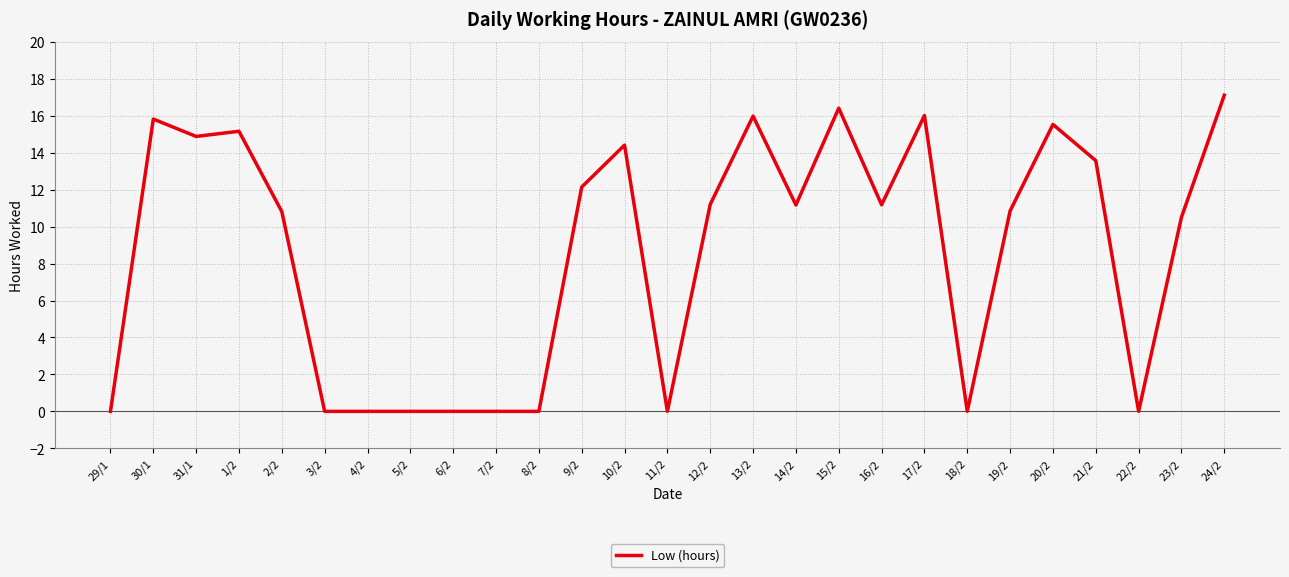

Is this an area chart (filled region under the line)?

No